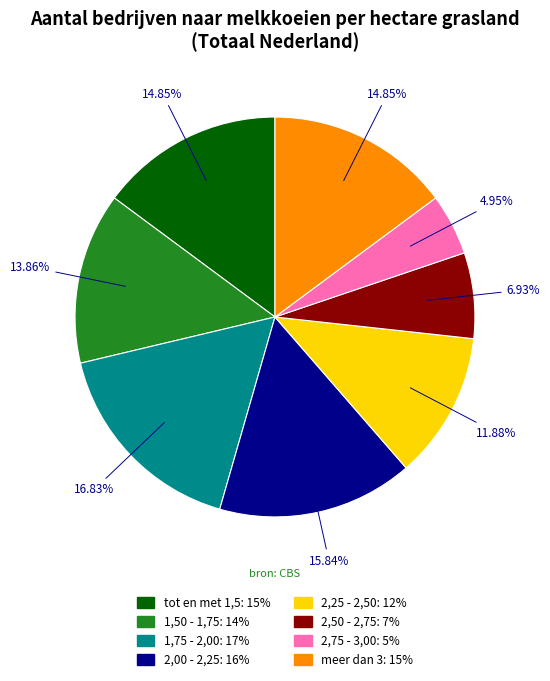

How many slices are in this pie chart?

8